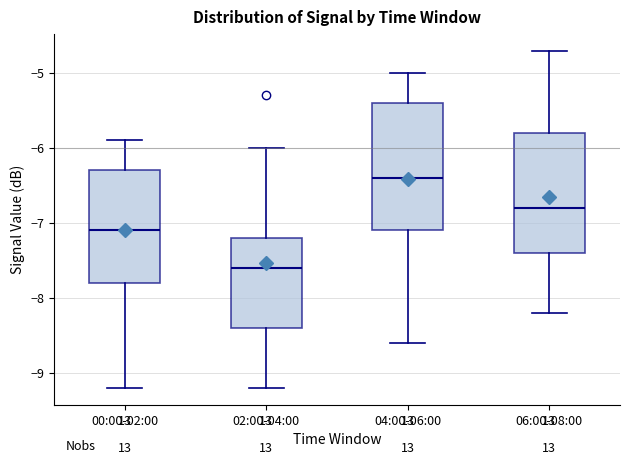

Where is the upper edge of the box for 06:00-08:00 on the y-axis? The values are not printed on the chart, so give them approximately, as read against the axis.

-5.8